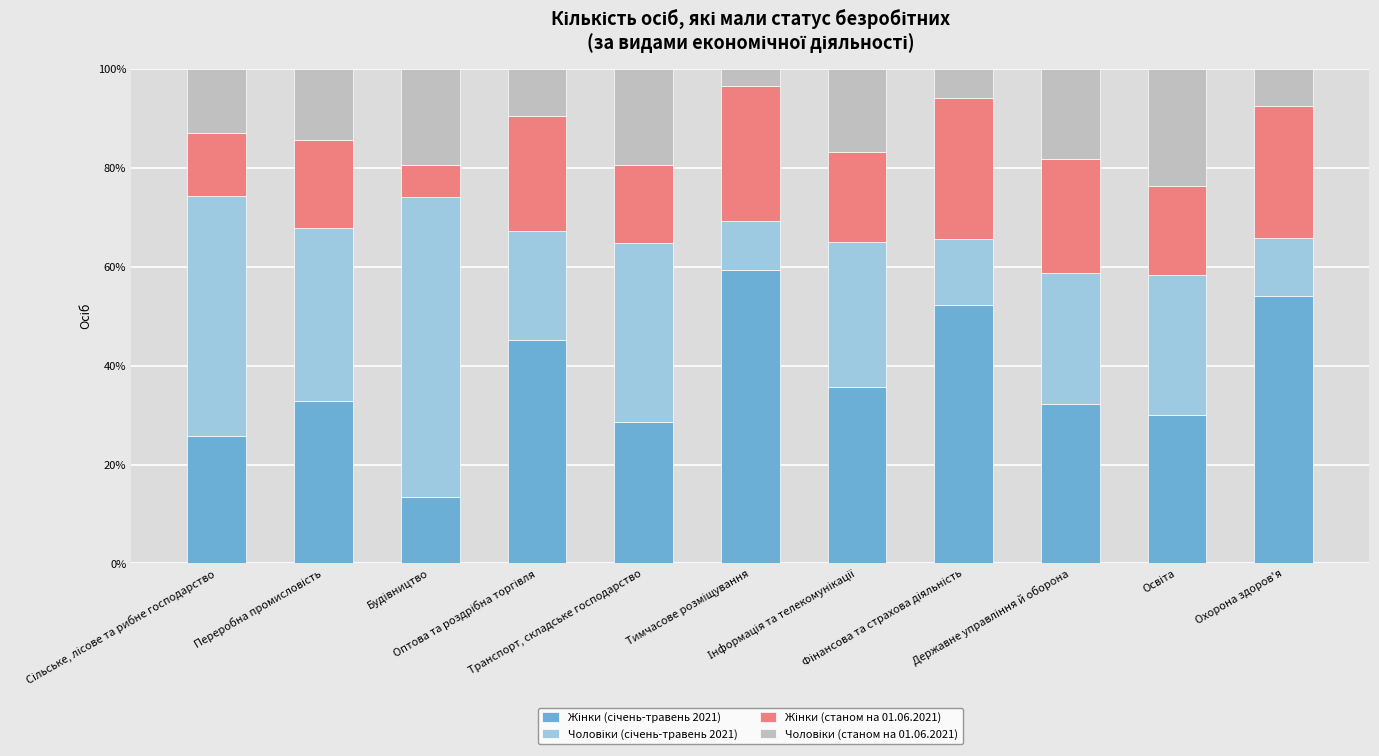

How many distinct data groups are displayed?

4